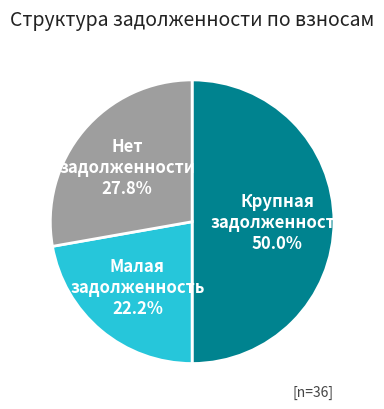

Which category has the smallest portion of the pie?

Малая задолженность